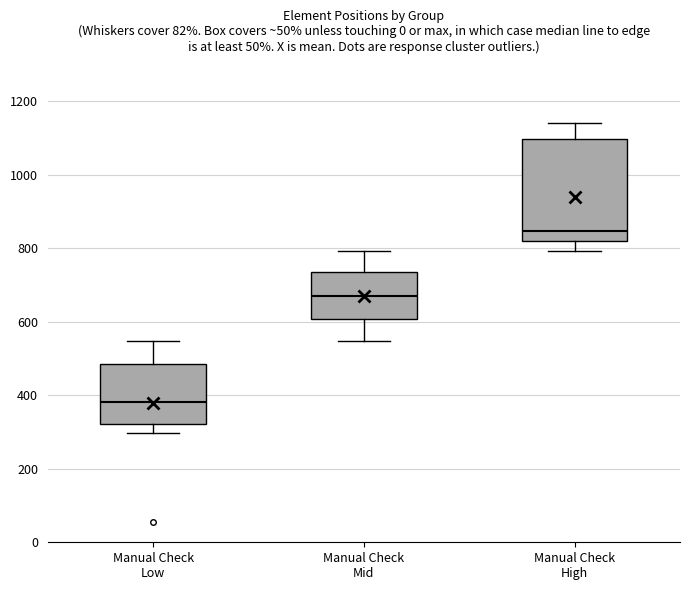

Reading left to right, read every box against the y-axis: the position of its median line, the range the box covers, and the ends of its whiskers. The values are not printed on the chart, so give them approximately, as read against the axis.

Manual Check Low: median 380, box 320 to 480, whiskers 300 to 540
Manual Check Mid: median 680, box 600 to 740, whiskers 540 to 800
Manual Check High: median 840, box 820 to 1100, whiskers 800 to 1140